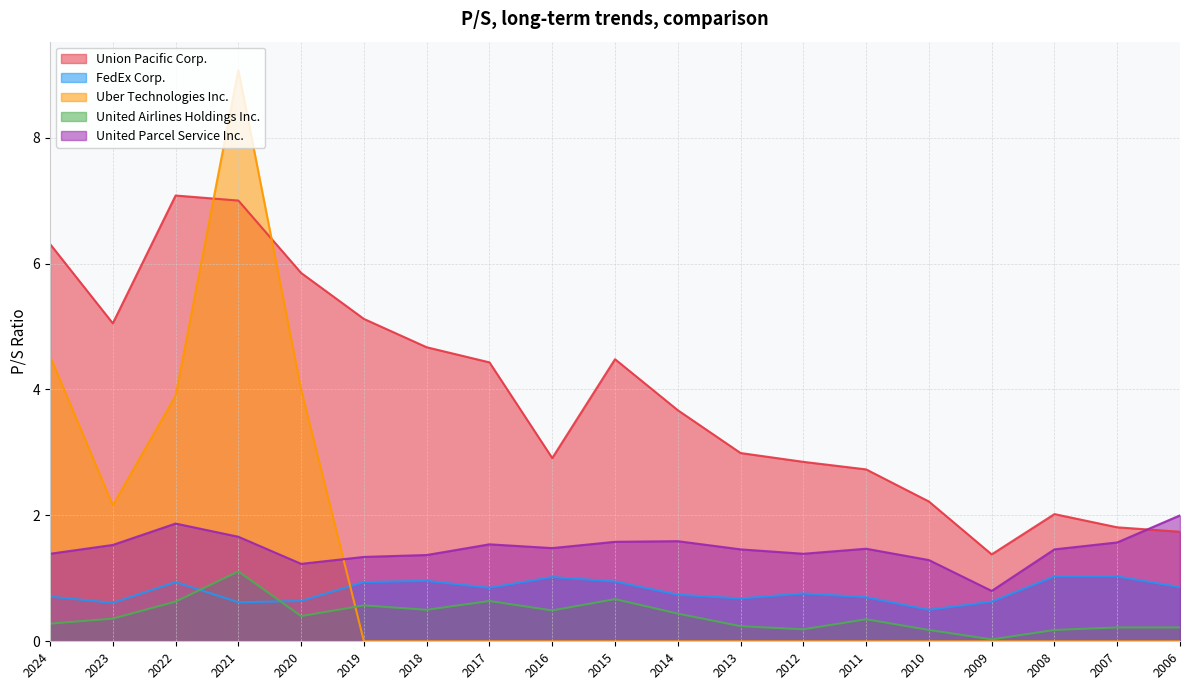

Between 2012 and 2016, which is larger?

2016